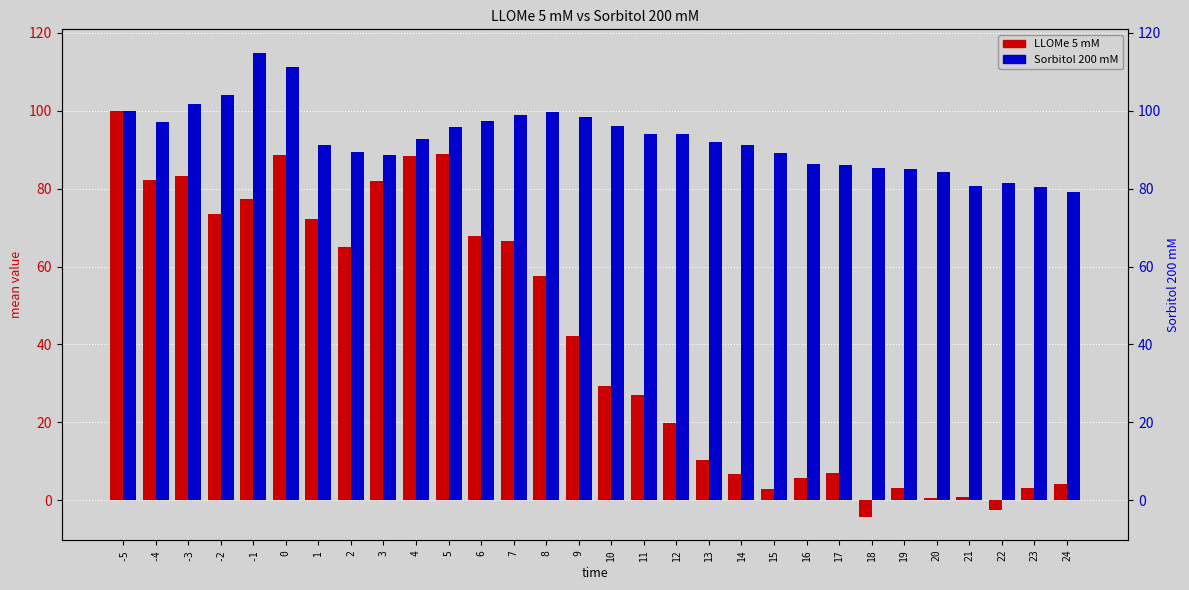

What is the lowest value of the LLOMe 5 mM series?

-4.2